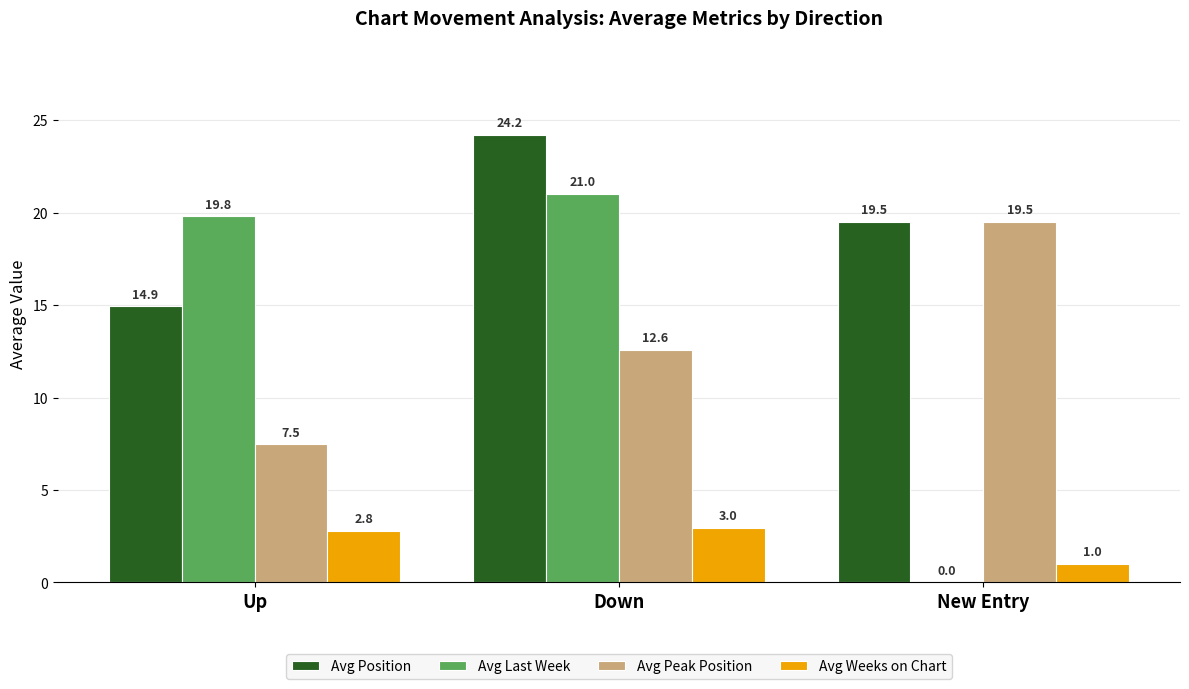

Is the value of Avg Position at Down greater than the value of Avg Last Week at New Entry?

Yes